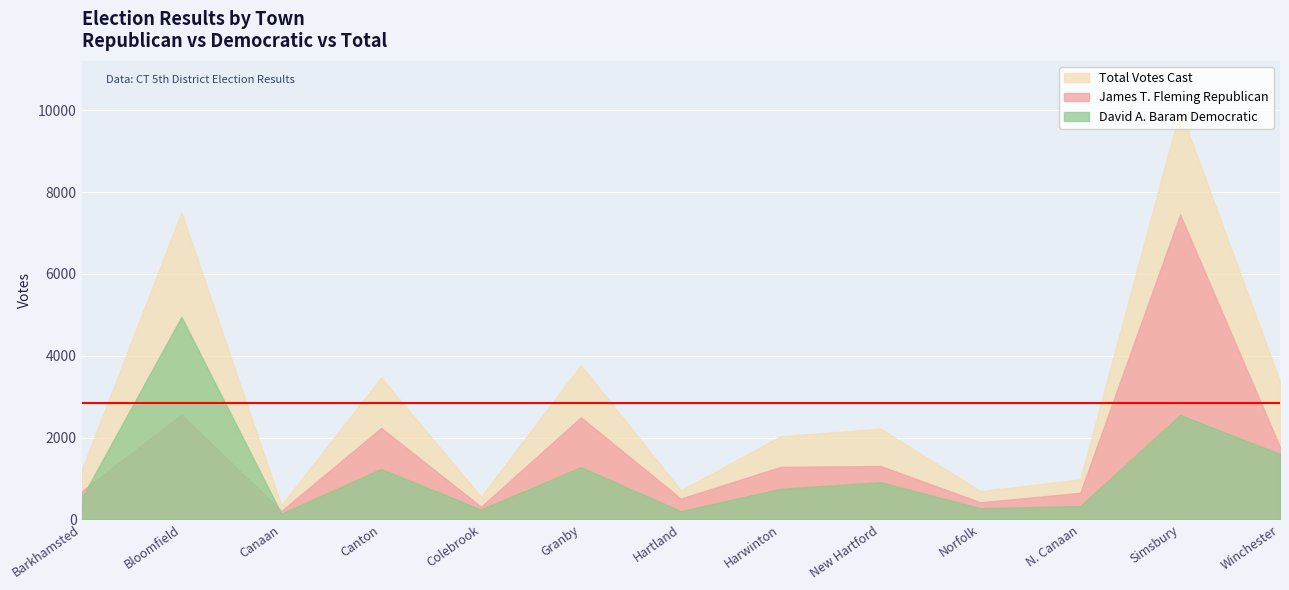

True or false: Total Votes Cast and James T. Fleming Republican cross at least once.

False